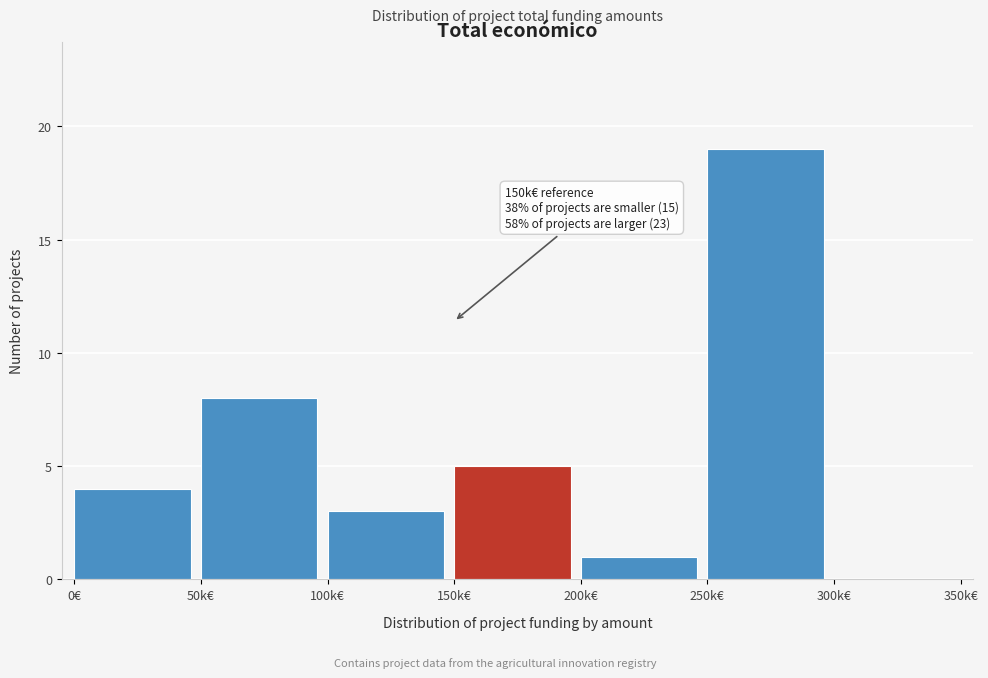

Reading left to right, what are all the values shown in this chart?

0€=4	50k€=8	100k€=3	150k€=5	200k€=1	250k€=19	300k€=0